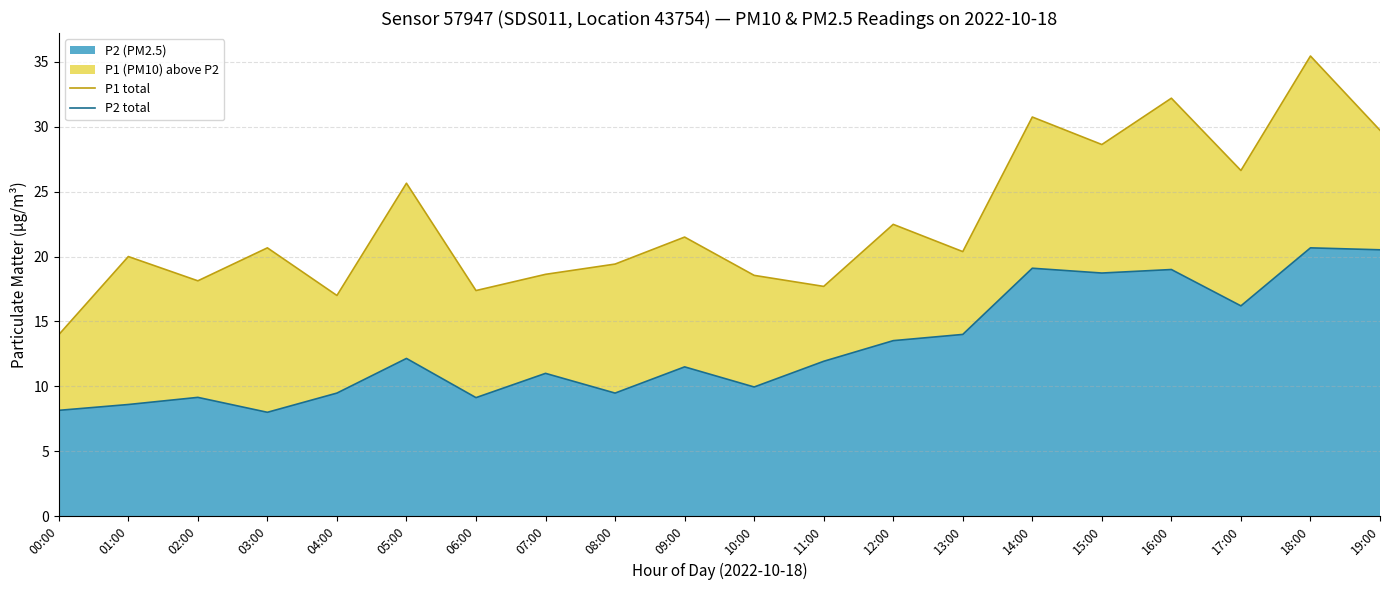

What is the label of the 5th point from the right?

15:00